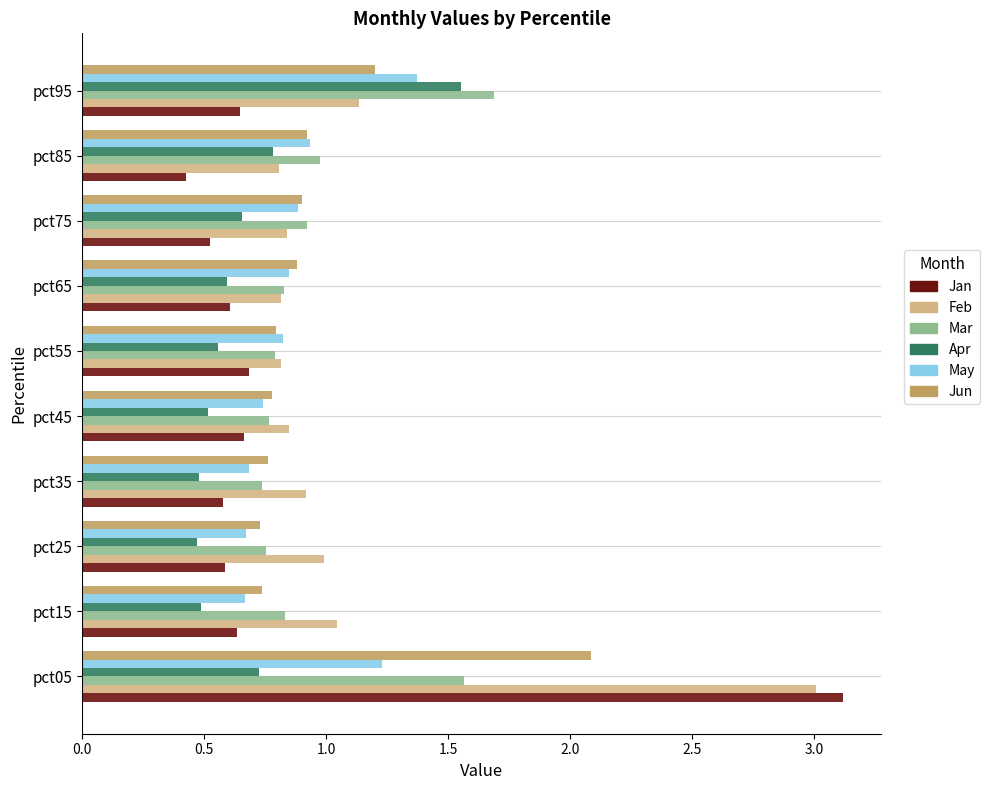

True or false: Jun has a value of 0.9 at pct65.

True